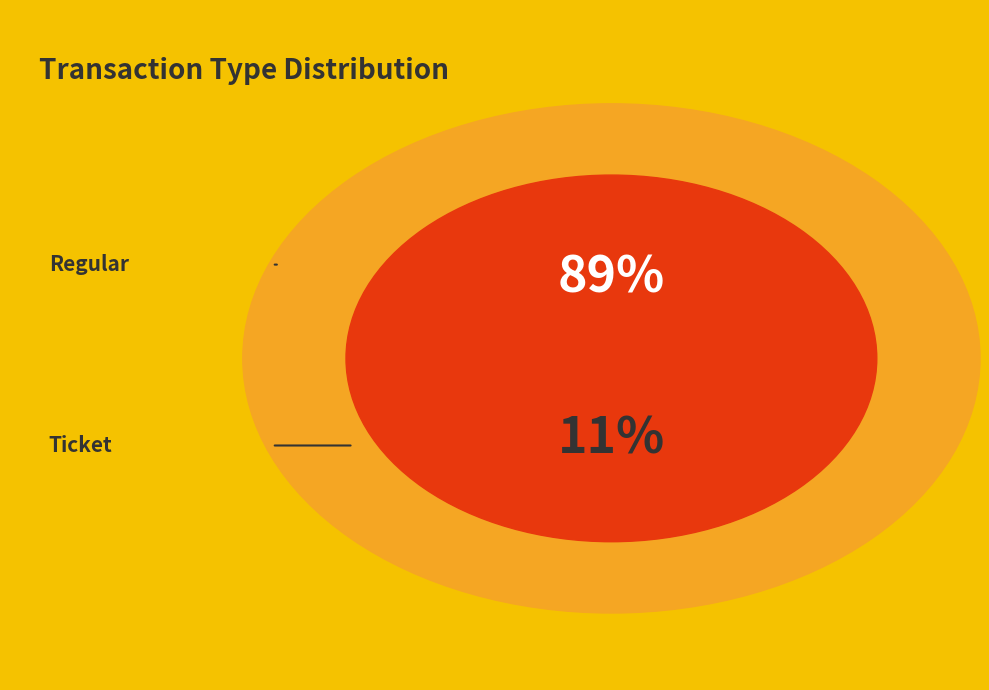

Is Regular the majority of the pie?

Yes